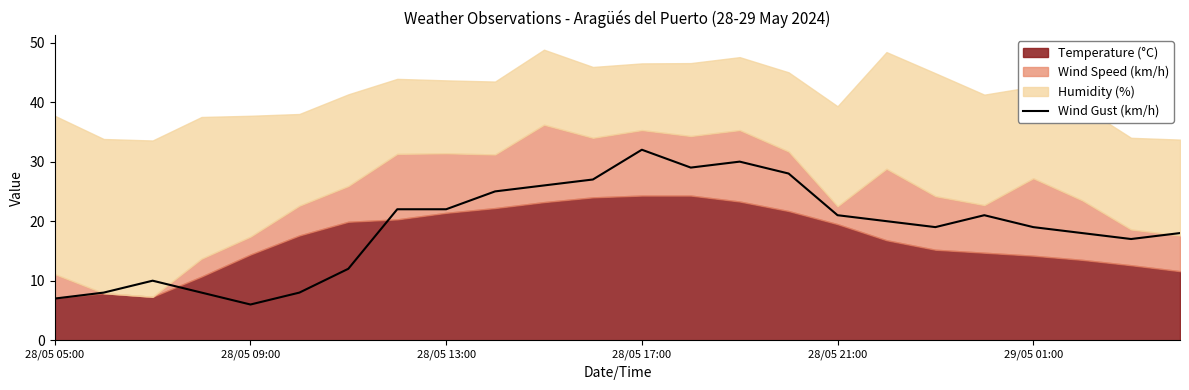

What position from the right is 23?

1